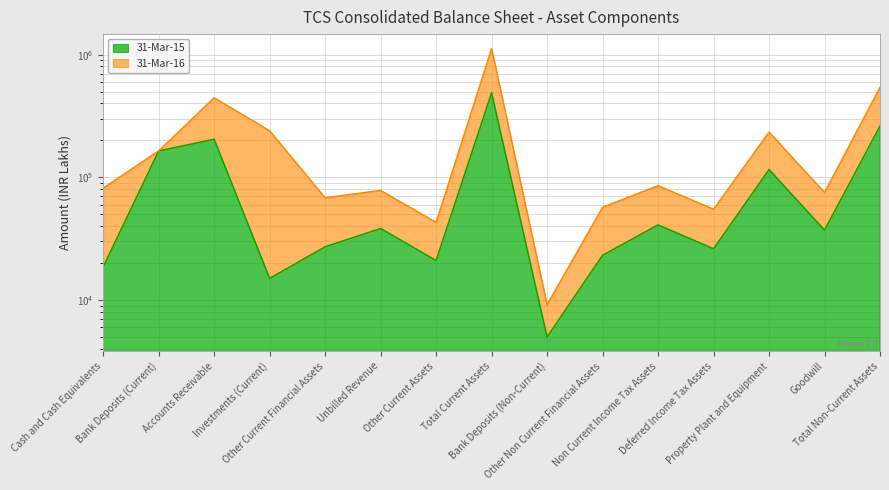

True or false: the data shows 20990 at Other Current Assets.

True